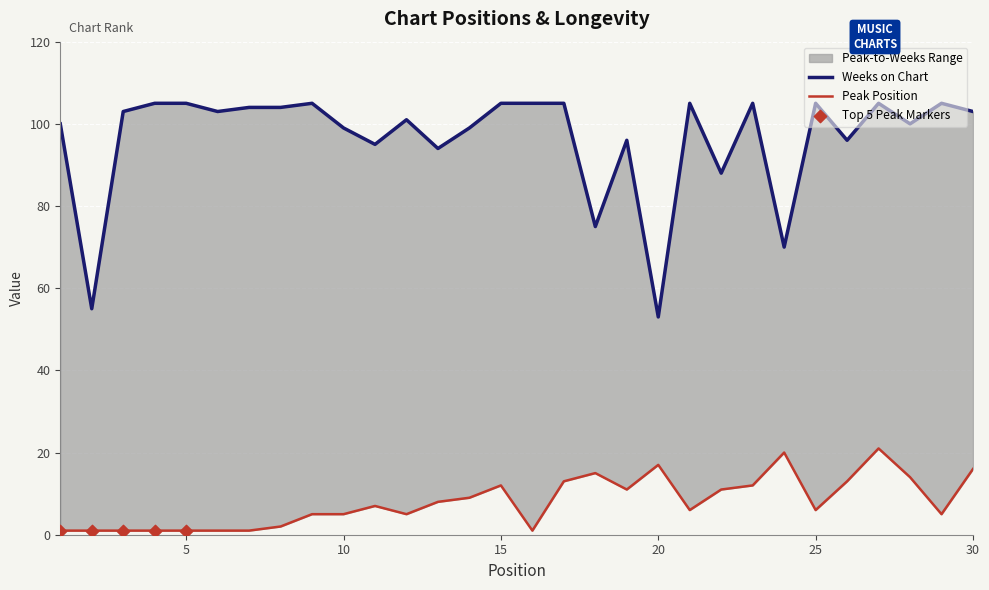

Which series has the widest spread of Y values?

Weeks on Chart